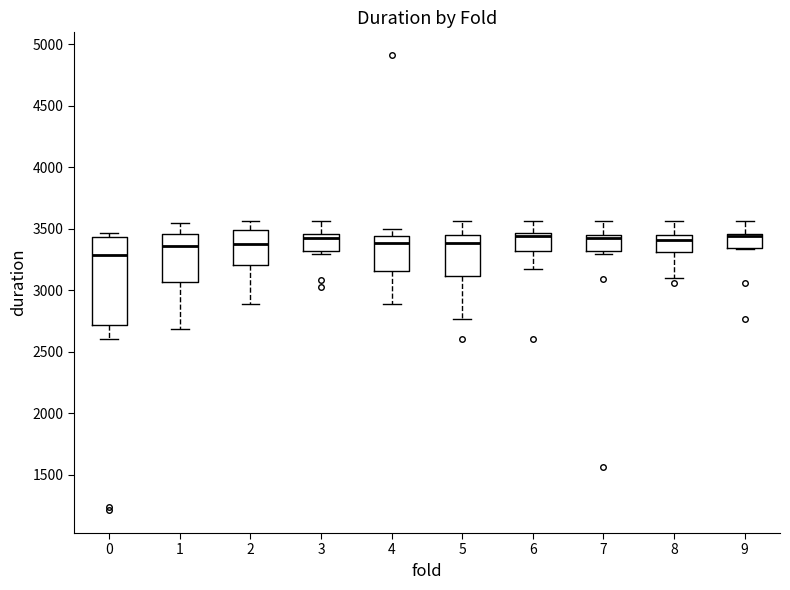

Where does the upper whisker of the box at x = 2 end on the y-axis? The values are not printed on the chart, so give them approximately, as read against the axis.

3550